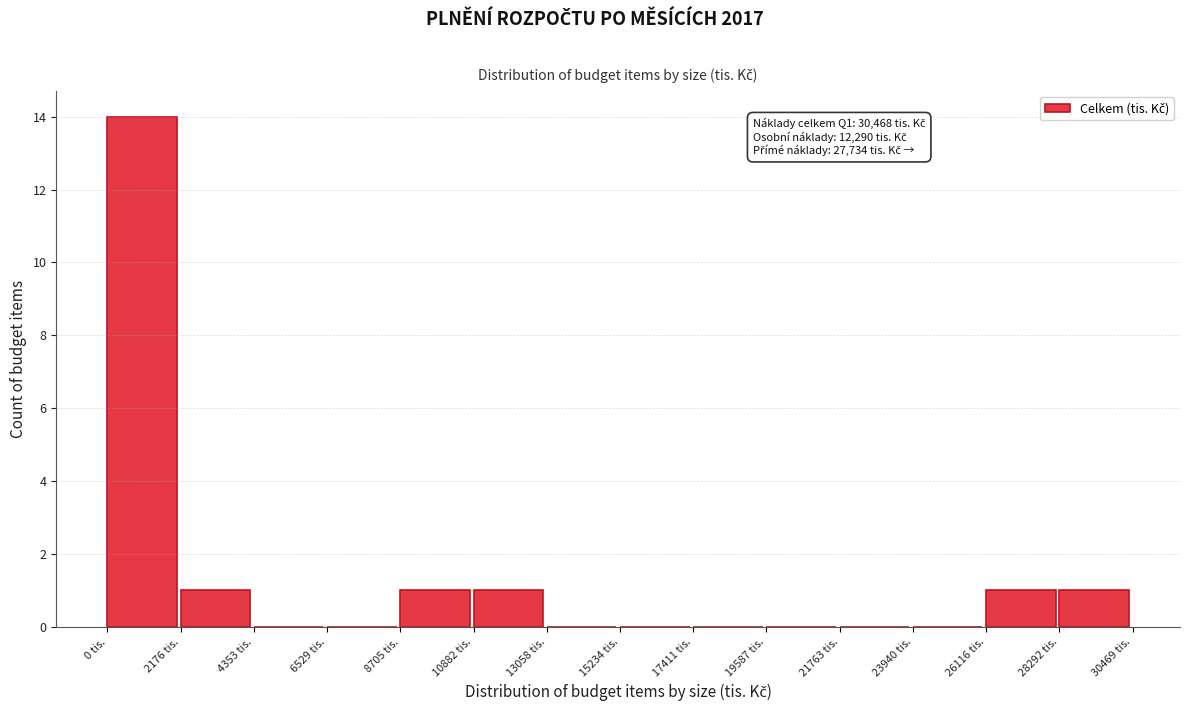

Over which range of the x-axis is the bar tallest?

0 to 2000